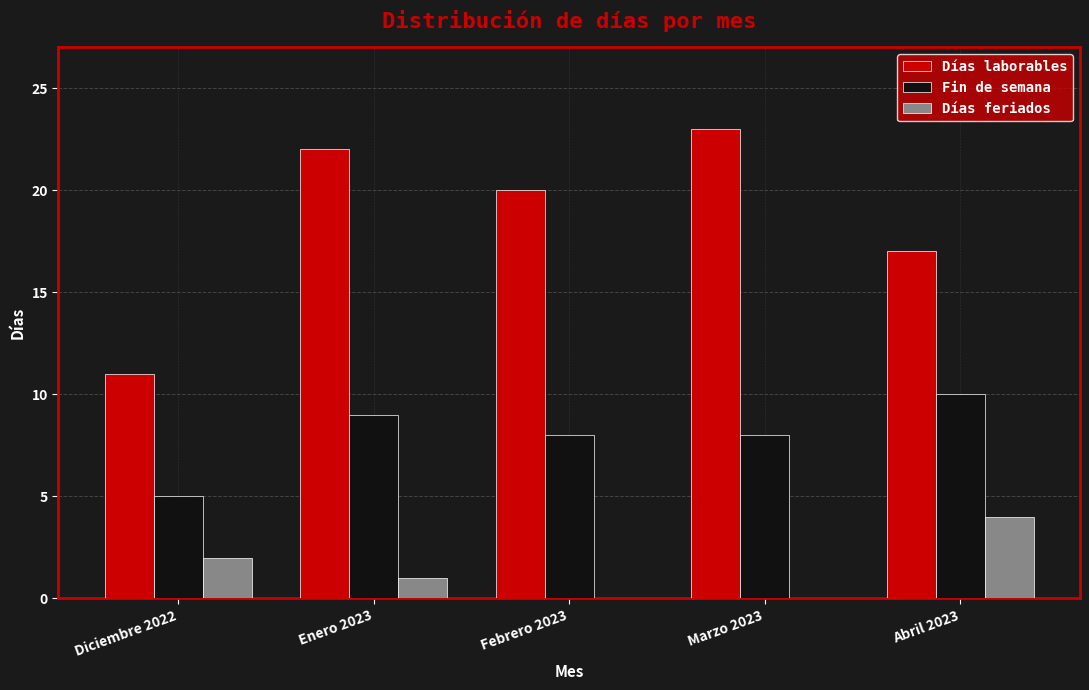

Between Enero 2023 and Febrero 2023, which series saw the biggest shift?

Días laborables